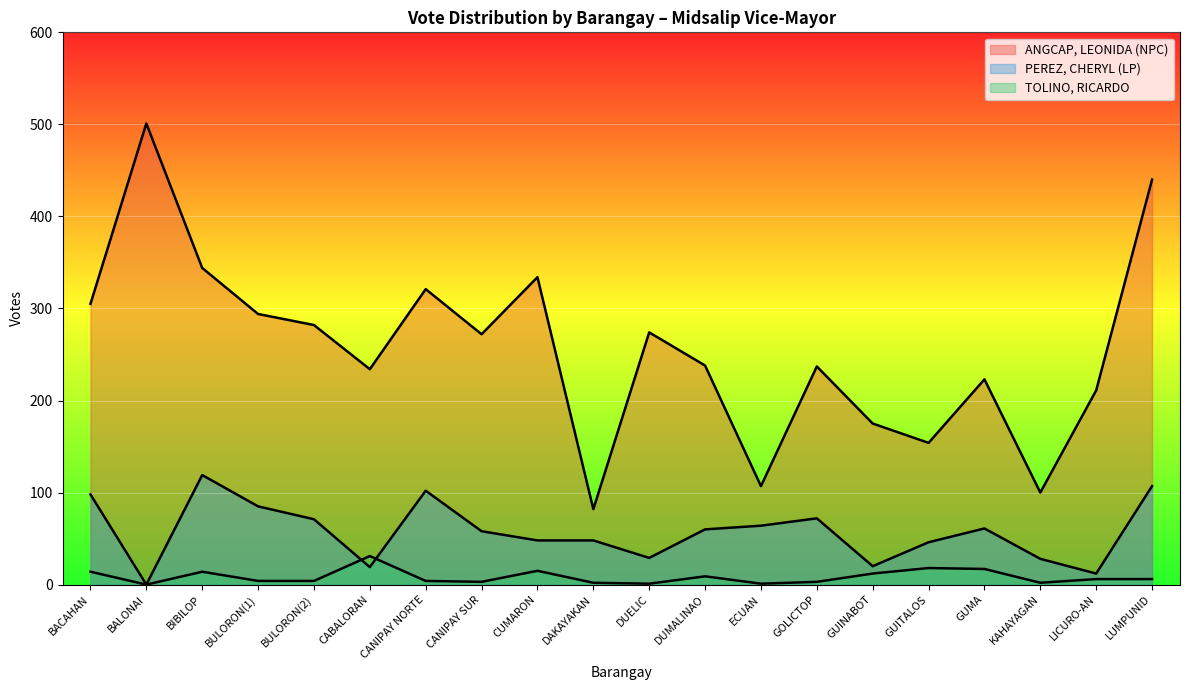

How many lines are shown in the chart?

3